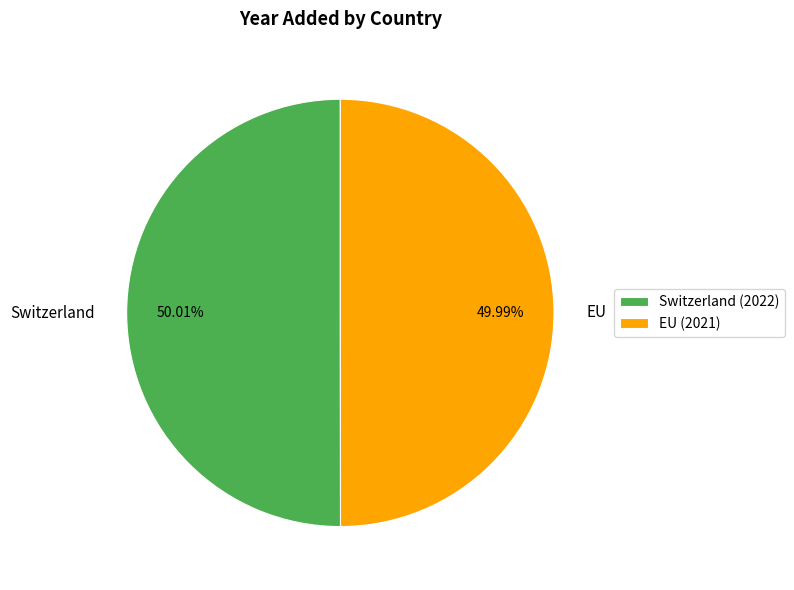

How many segments does this pie chart have?

2